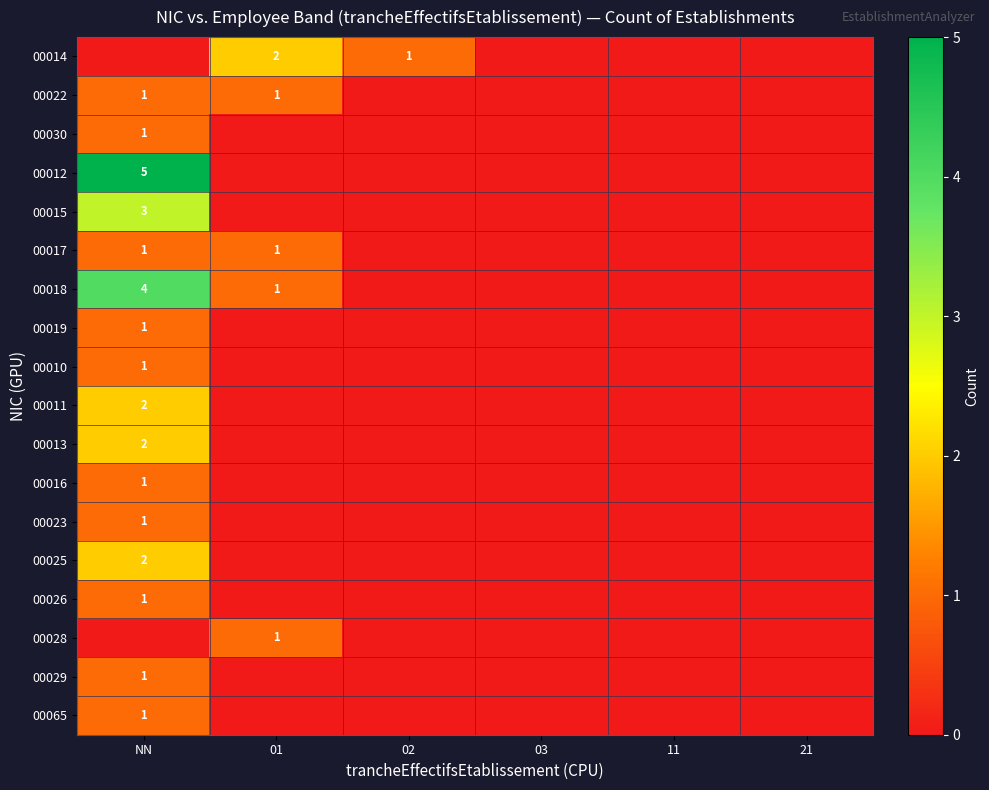

Is it true that 00030 equals 2 at NN?

False